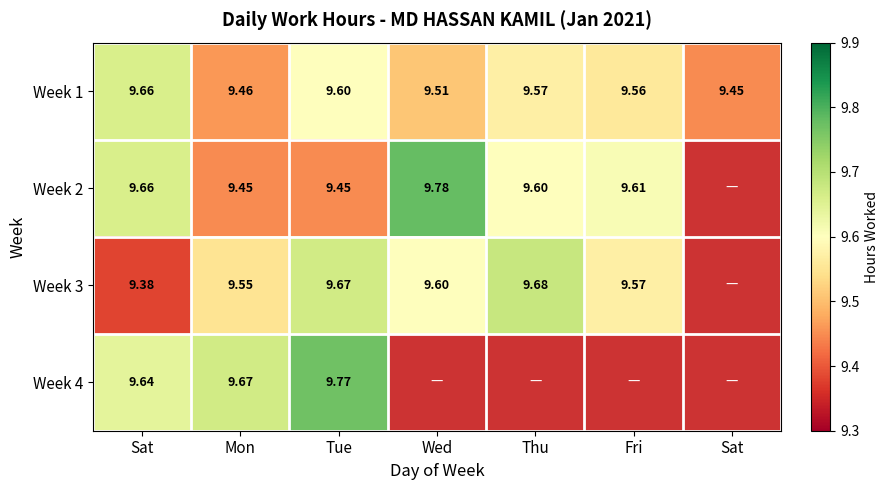

What is the maximum value for Week 3?

9.7